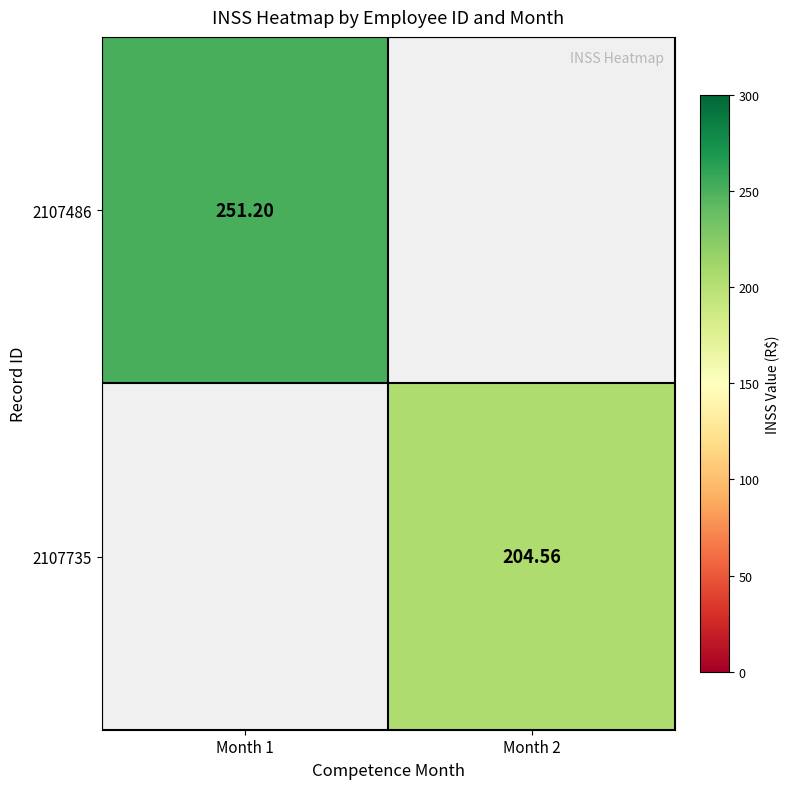

Which category has the lowest value across all series?

Month 2